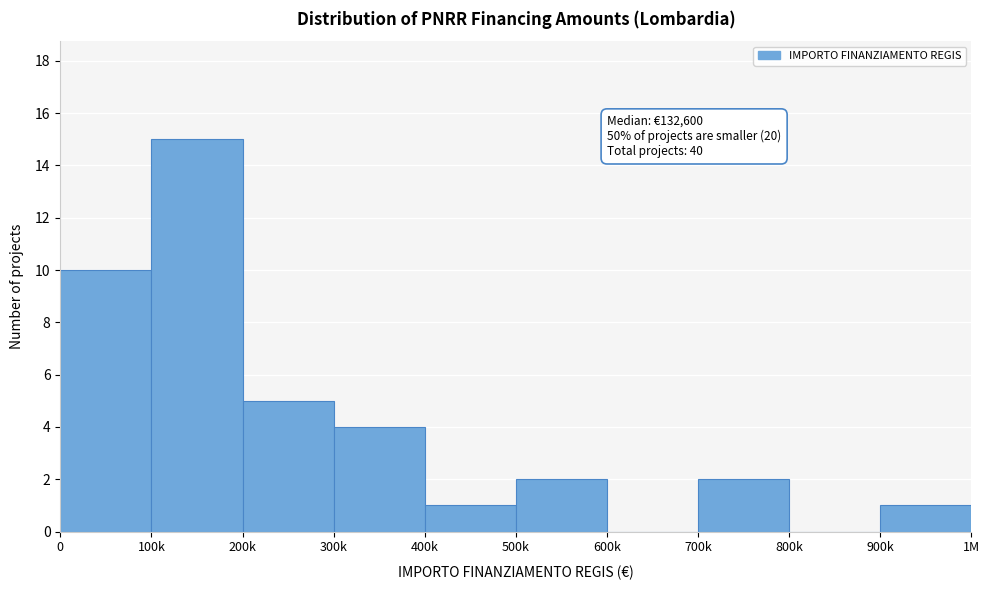

Reading right to left, list all the values displayed in this chart.

900k=1	800k=0	700k=2	600k=0	500k=2	400k=1	300k=4	200k=5	100k=15	0=10